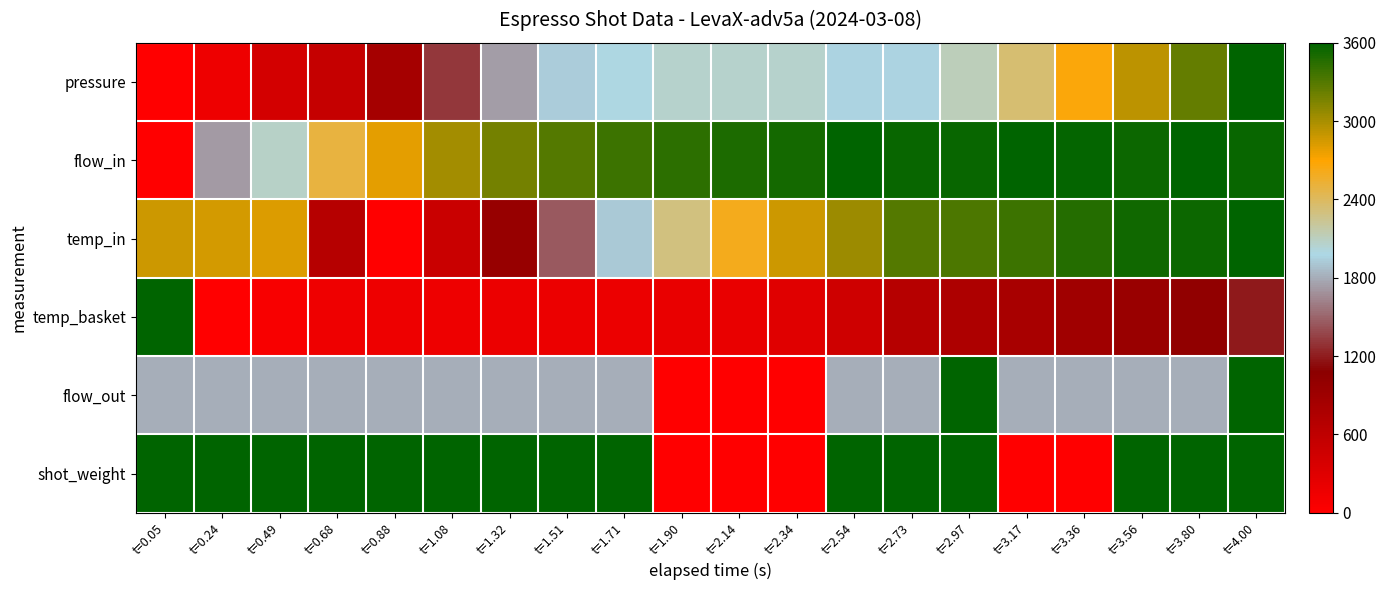

Reading right to left, extract all data points from this chart.

pressure: t=4.00=3600.0	t=3.80=3246.4	t=3.56=2925.0	t=3.36=2667.9	t=3.17=2346.4	t=2.97=2121.4	t=2.73=1960.7	t=2.54=1960.7	t=2.34=2057.1	t=2.14=2057.1	t=1.90=2057.1	t=1.71=1992.9	t=1.51=1928.6	t=1.32=1735.7	t=1.08=1317.9	t=0.88=835.7	t=0.68=546.4	t=0.49=417.9	t=0.24=160.7	t=0.05=0.0
flow_in: t=4.00=3564.4	t=3.80=3595.5	t=3.56=3555.4	t=3.36=3582.2	t=3.17=3600.0	t=2.97=3564.4	t=2.73=3559.9	t=2.54=3591.1	t=2.34=3519.8	t=2.14=3493.1	t=1.90=3435.1	t=1.71=3381.7	t=1.51=3297.0	t=1.32=3185.6	t=1.08=3011.9	t=0.88=2789.1	t=0.68=2495.0	t=0.49=2067.3	t=0.24=1724.3	t=0.05=0.0
temp_in: t=4.00=3600.0	t=3.80=3552.2	t=3.56=3530.3	t=3.36=3470.6	t=3.17=3387.1	t=2.97=3329.4	t=2.73=3293.5	t=2.54=3044.8	t=2.34=2869.7	t=2.14=2610.9	t=1.90=2294.5	t=1.71=1922.4	t=1.51=1460.7	t=1.32=965.2	t=1.08=503.5	t=0.88=0.0	t=0.68=676.6	t=0.49=2821.9	t=0.24=2845.8	t=0.05=2871.6
temp_basket: t=4.00=1189.2	t=3.80=1021.2	t=3.56=946.9	t=3.36=872.5	t=3.17=811.1	t=2.97=769.1	t=2.73=685.1	t=2.54=455.7	t=2.34=294.1	t=2.14=203.6	t=1.90=210.1	t=1.71=174.5	t=1.51=171.3	t=1.32=177.7	t=1.08=155.1	t=0.88=161.6	t=0.68=145.4	t=0.49=58.2	t=0.24=0.0	t=0.05=3600.0
flow_out: t=4.00=3600.0	t=3.80=1800.0	t=3.56=1800.0	t=3.36=1800.0	t=3.17=1800.0	t=2.97=3600.0	t=2.73=1800.0	t=2.54=1800.0	t=2.34=0.0	t=2.14=0.0	t=1.90=0.0	t=1.71=1800.0	t=1.51=1800.0	t=1.32=1800.0	t=1.08=1800.0	t=0.88=1800.0	t=0.68=1800.0	t=0.49=1800.0	t=0.24=1800.0	t=0.05=1800.0
shot_weight: t=4.00=3600.0	t=3.80=3600.0	t=3.56=3600.0	t=3.36=0.0	t=3.17=0.0	t=2.97=3600.0	t=2.73=3600.0	t=2.54=3600.0	t=2.34=0.0	t=2.14=0.0	t=1.90=0.0	t=1.71=3600.0	t=1.51=3600.0	t=1.32=3600.0	t=1.08=3600.0	t=0.88=3600.0	t=0.68=3600.0	t=0.49=3600.0	t=0.24=3600.0	t=0.05=3600.0